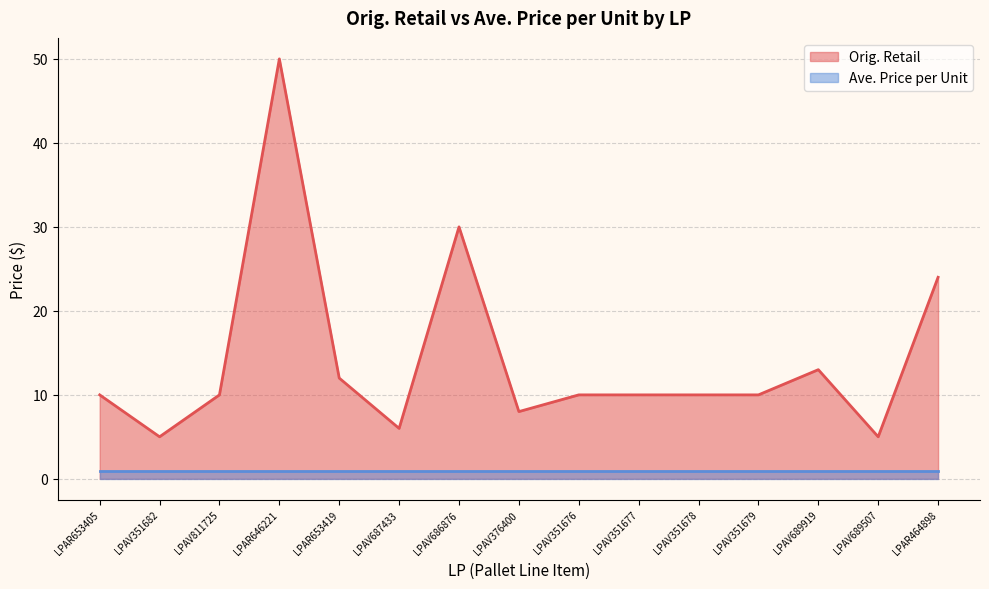

List the labels in order of value, smallest first.

LPAV351682, LPAV689507, LPAV687433, LPAV376400, LPAR653405, LPAV811725, LPAV351676, LPAV351677, LPAV351678, LPAV351679, LPAR653419, LPAV689919, LPAR464898, LPAV686876, LPAR646221